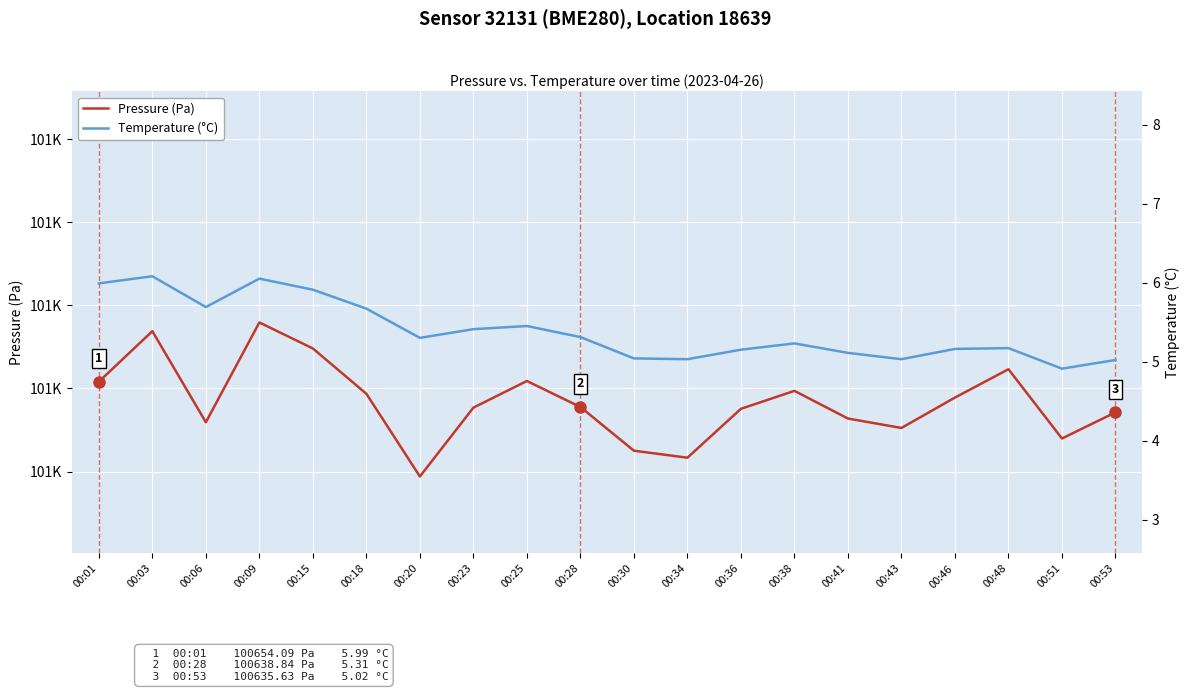

Rank the series by their maximum value, from lowest to highest.

Temperature (°C), Pressure (Pa)